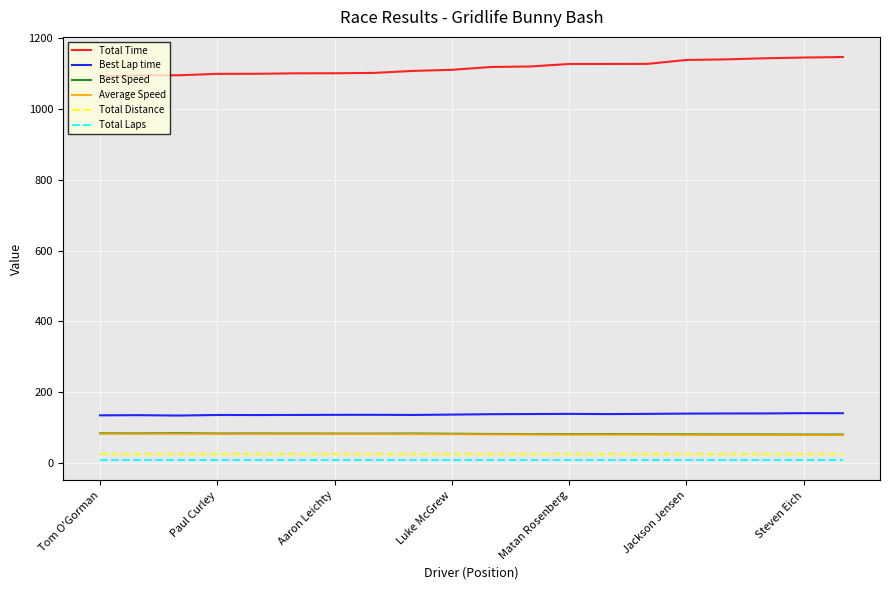

What is the maximum value shown in the chart?

1146.9